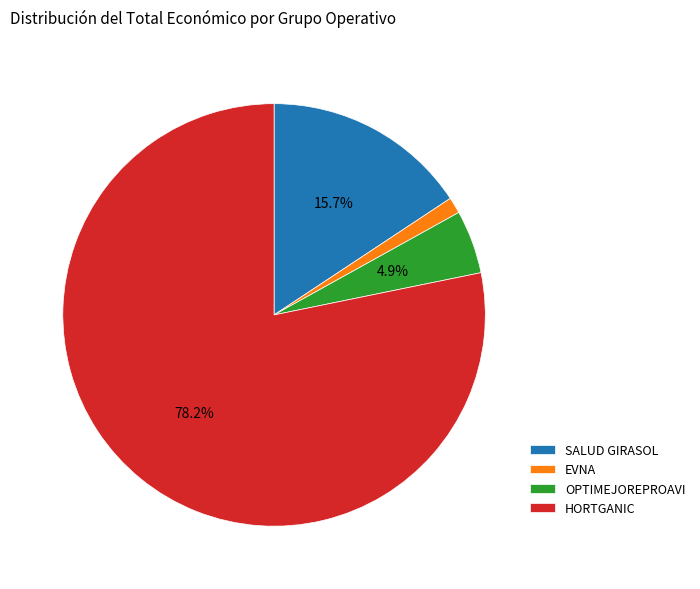

What is the largest slice in the pie chart?

HORTGANIC